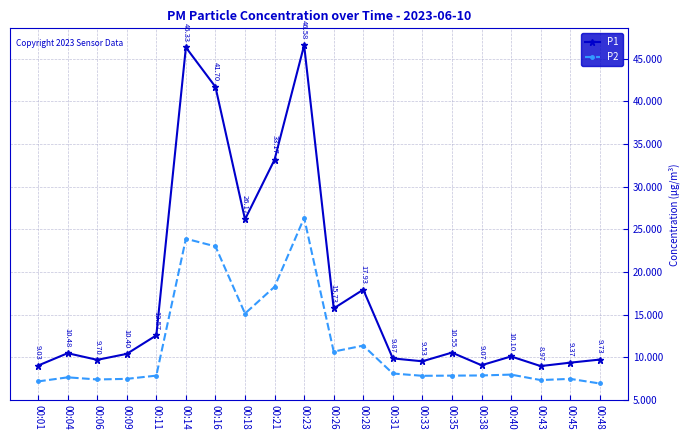

Rank the series at 00:01 from highest to lowest value.

P1, P2